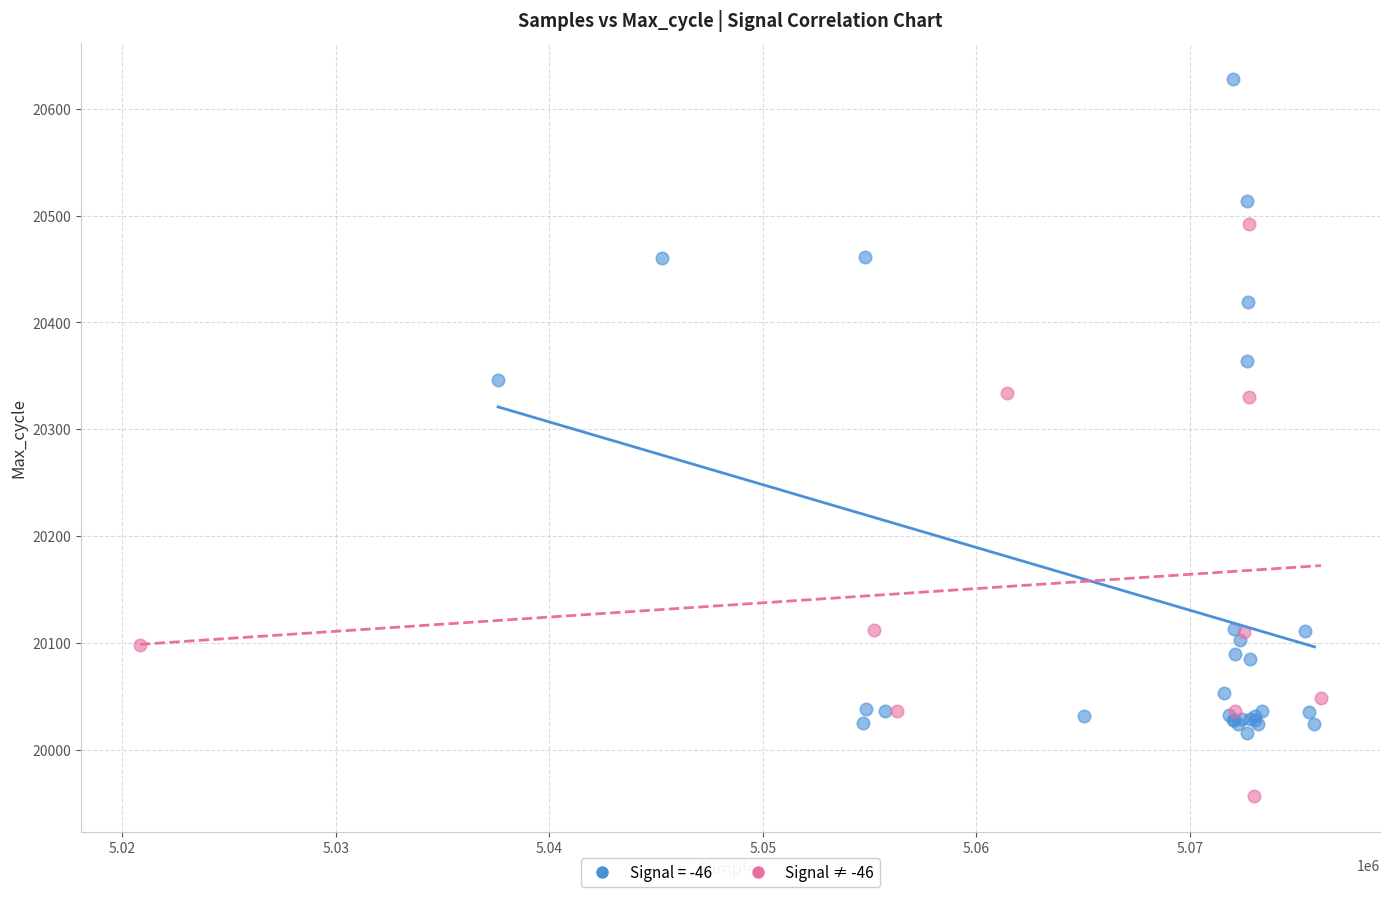

Which series contains the highest Y value?

Signal = -46